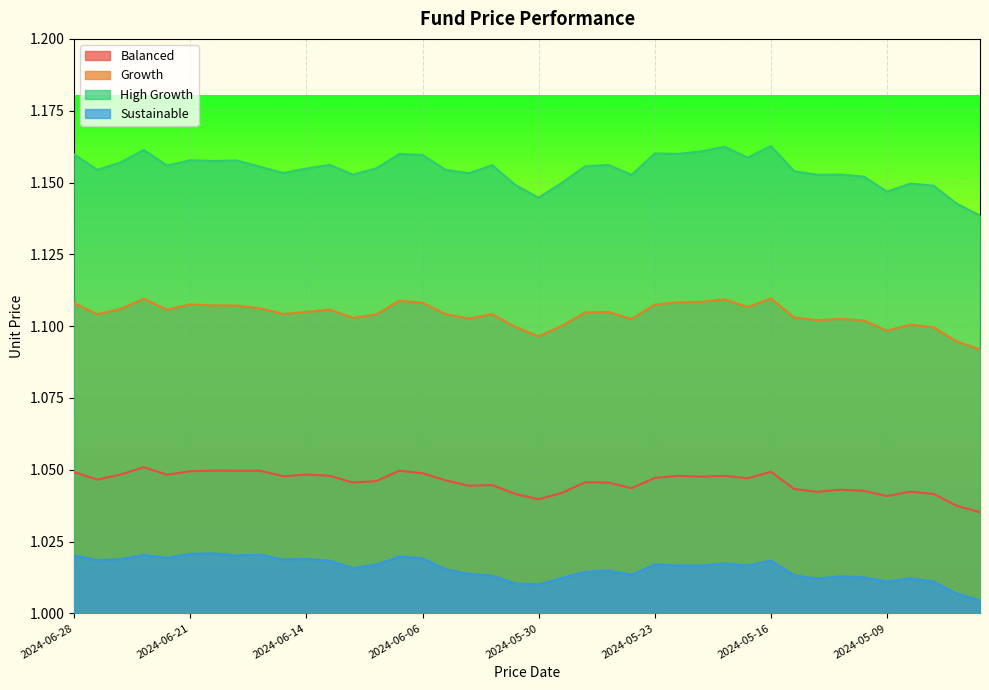

What is the label of the 20th point from the left?

2024-05-31